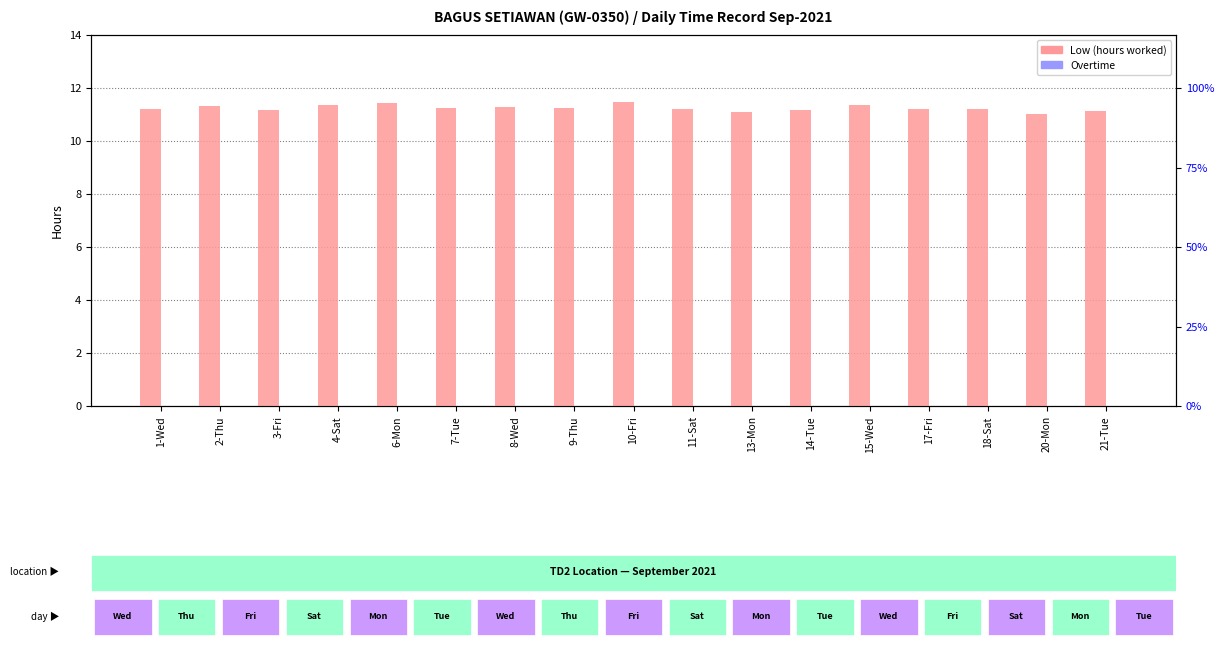

Rank the series at 11-Sat from lowest to highest value.

Overtime, Low (hours worked)